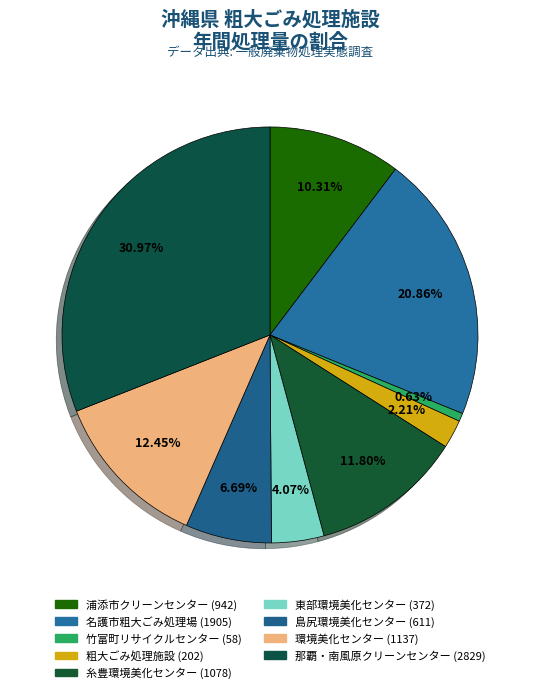

Rank the categories by value from lowest to highest.

竹富町リサイクルセンター, 粗大ごみ処理施設, 東部環境美化センター, 島尻環境美化センター, 浦添市クリーンセンター, 糸豊環境美化センター, 環境美化センター, 名護市粗大ごみ処理場, 那覇・南風原クリーンセンター